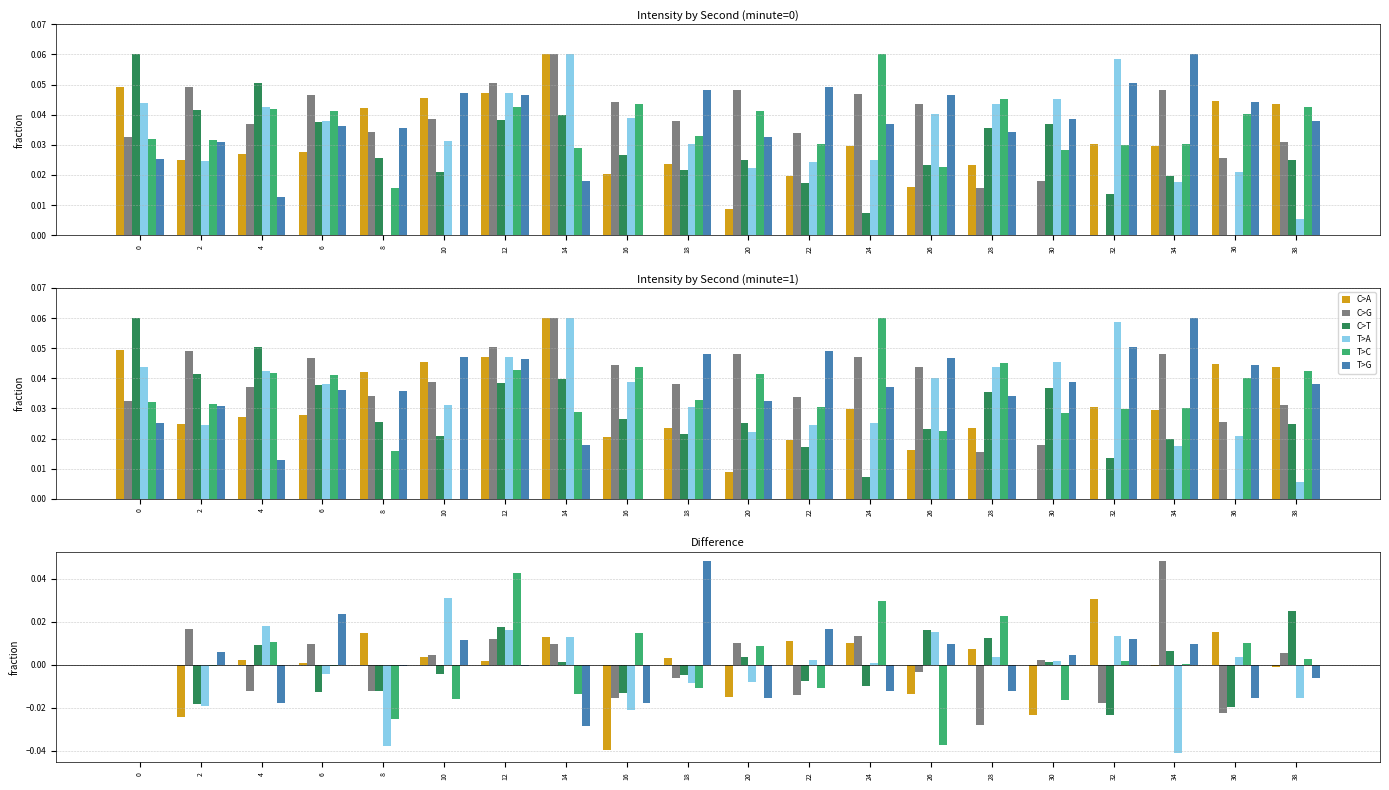

Rank the series by their maximum value, from highest to lowest.

C>G, T>G, T>C, T>A, C>A, C>T